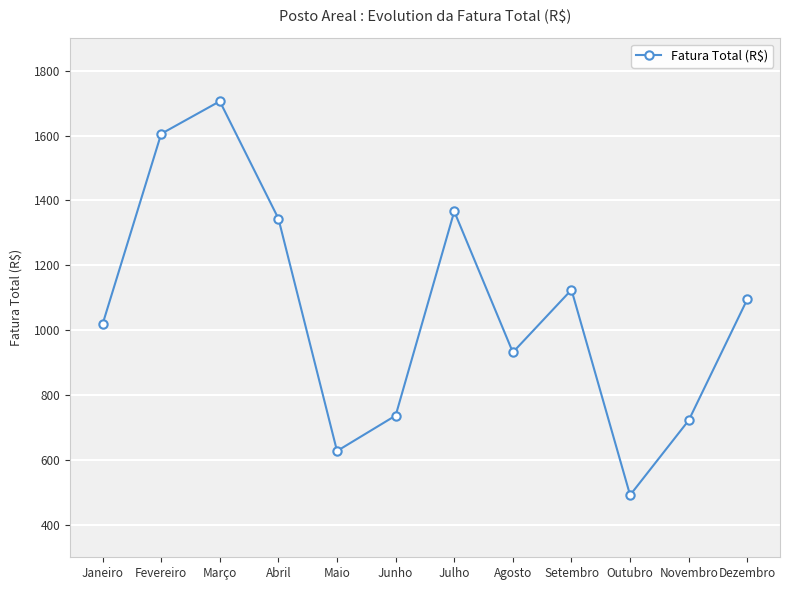

True or false: the data shows 219.3 at Agosto.

False